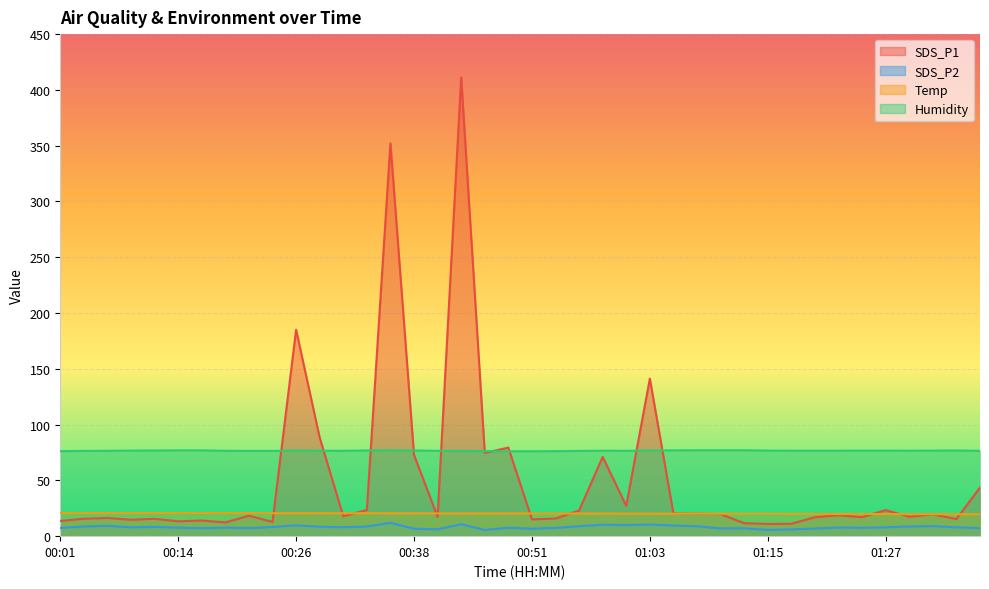

Which series ends up on top after the final intersection of Humidity and SDS_P1?

Humidity